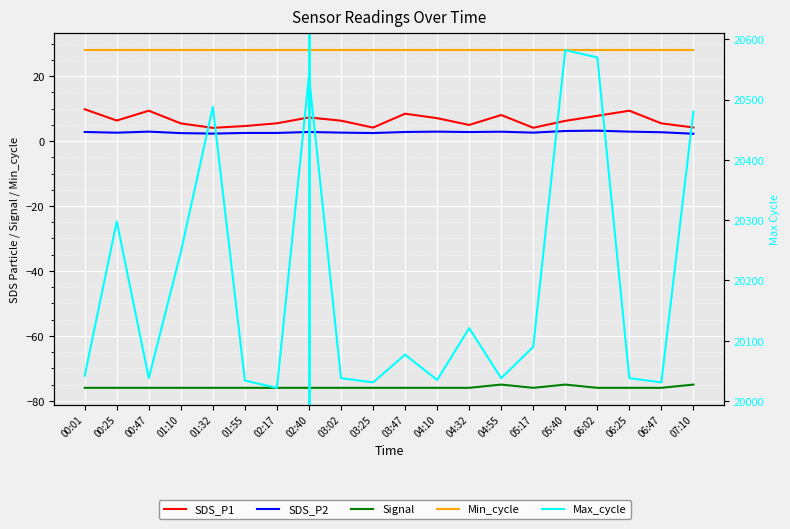

Which has a higher value, 03:02 or 00:25?

00:25